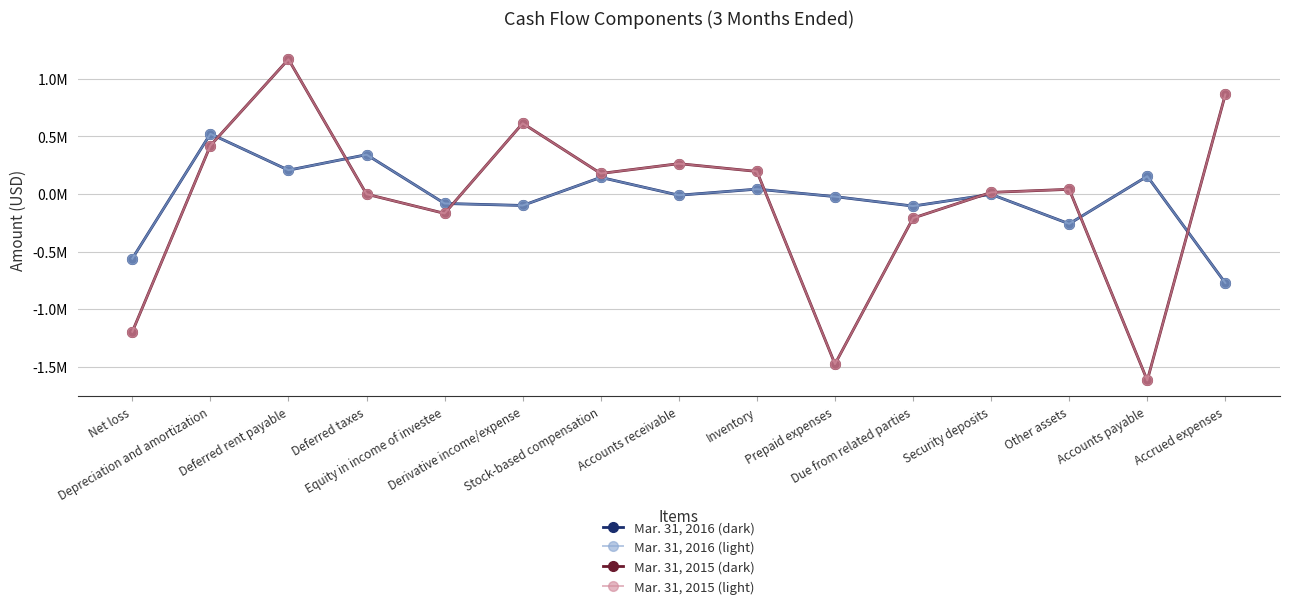

Between Net loss and Accrued expenses, which series saw the biggest shift?

Mar. 31, 2015 (dark)